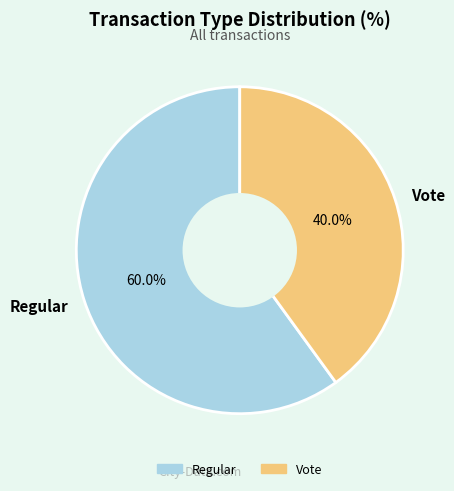

What percentage is the Vote slice, to the nearest percent?

40%